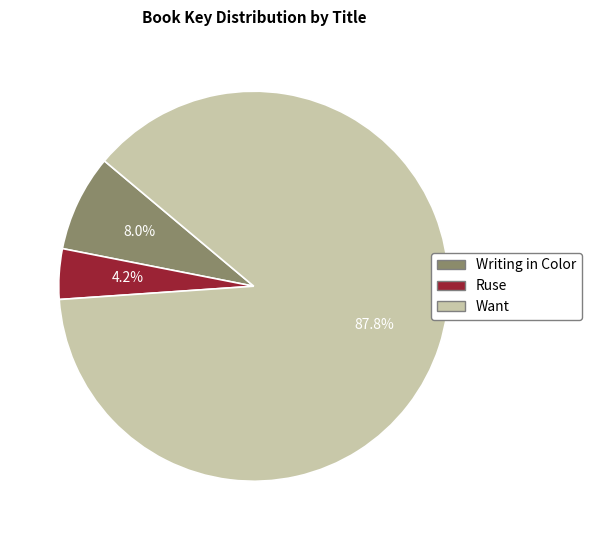

Approximately how many times larger is the value at Ruse compared to Writing in Color?

0.5